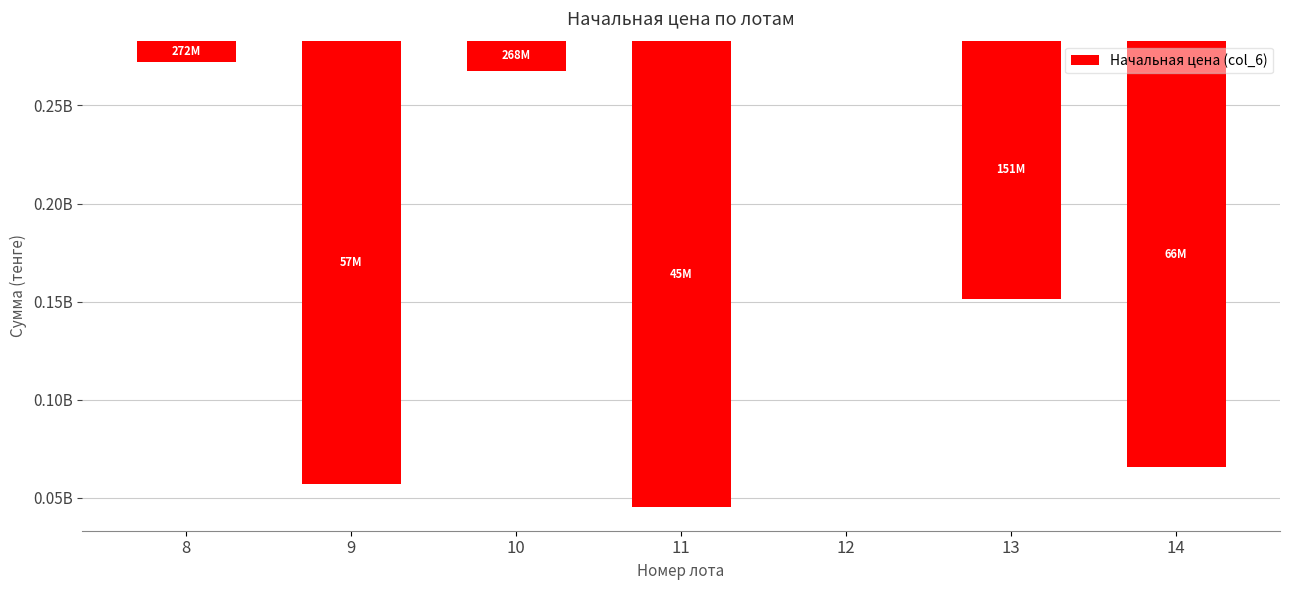

True or false: the data shows -413346694.4 at 11.

False